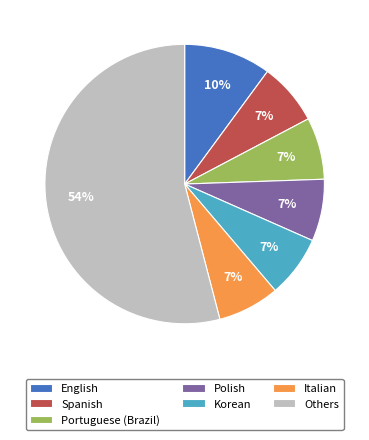

To the nearest percent, what is the difference between the Korean and Others slice percentages?

47%